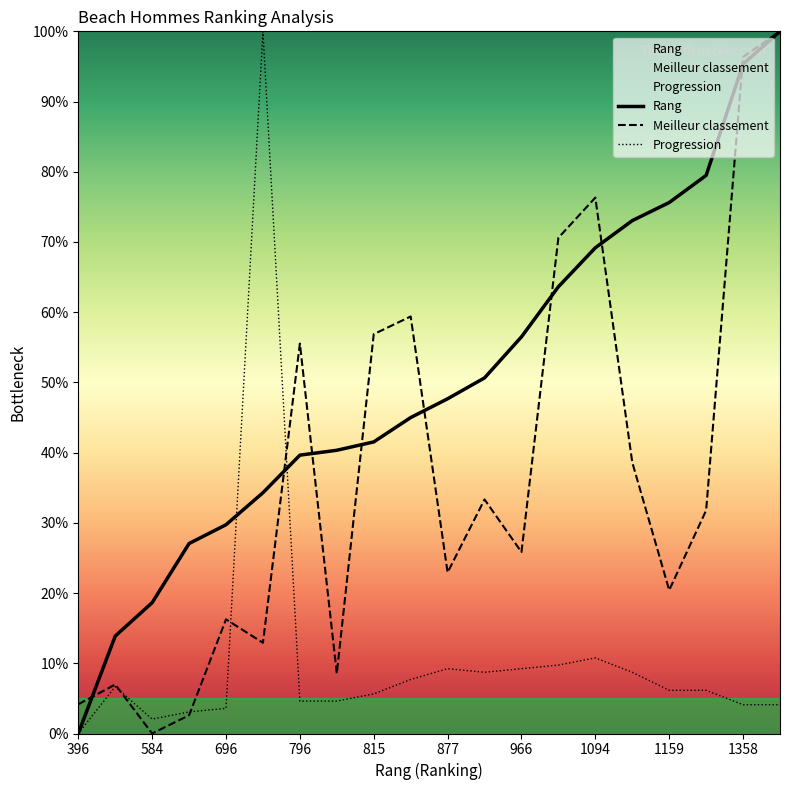

How many times do Progression and Meilleur classement cross each other?

4